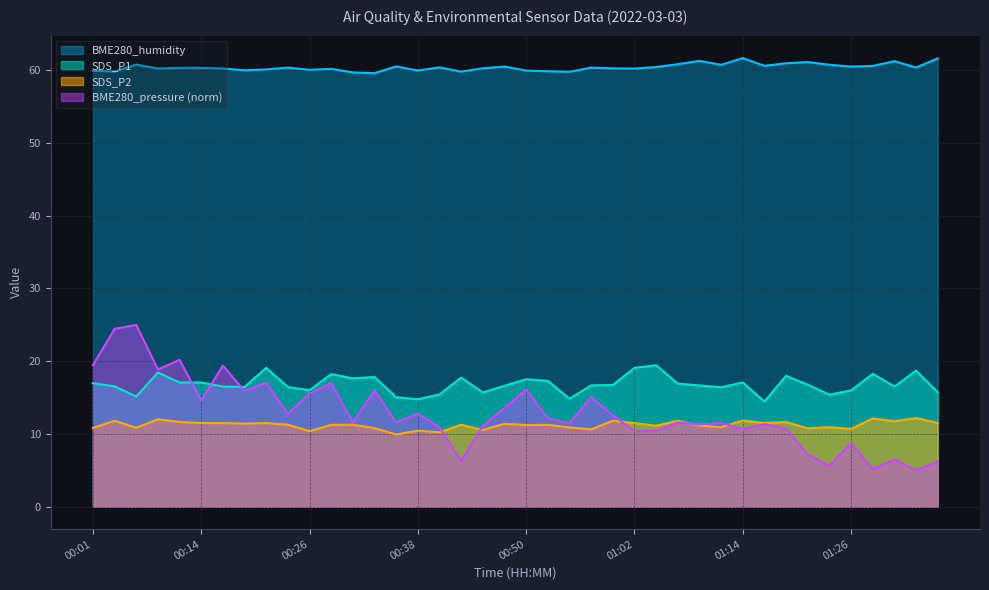

What is the sum of all SDS_P1 values?

673.4